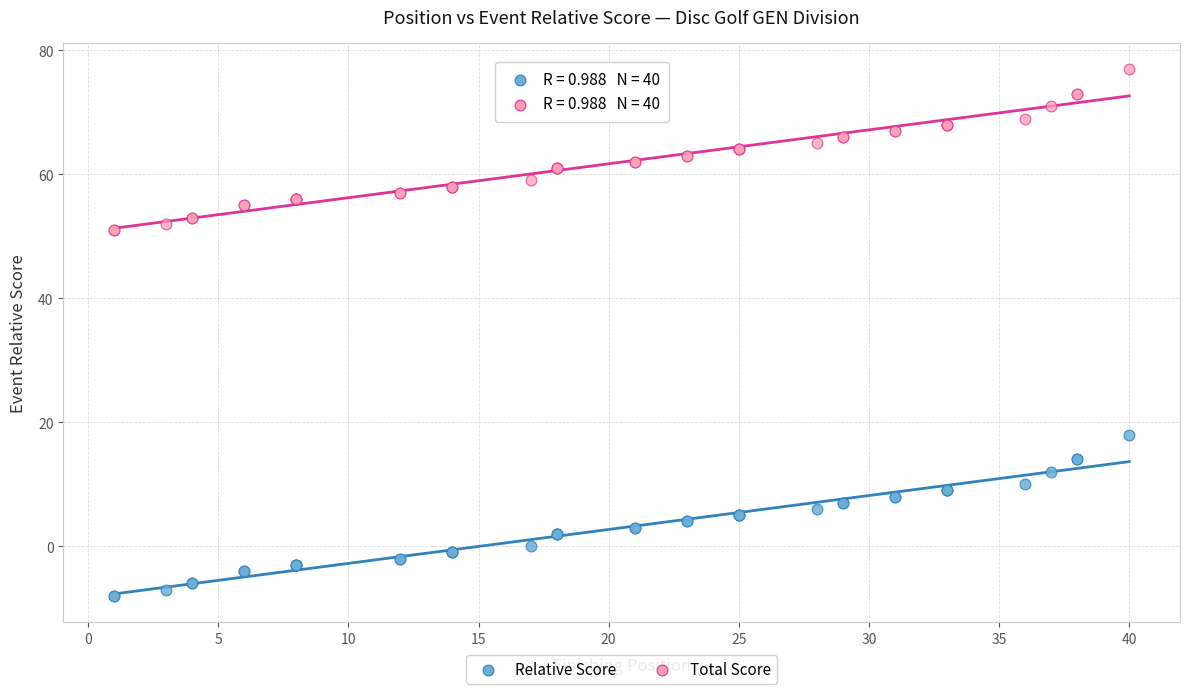

Across all series, what Y value is closest to 34?

18